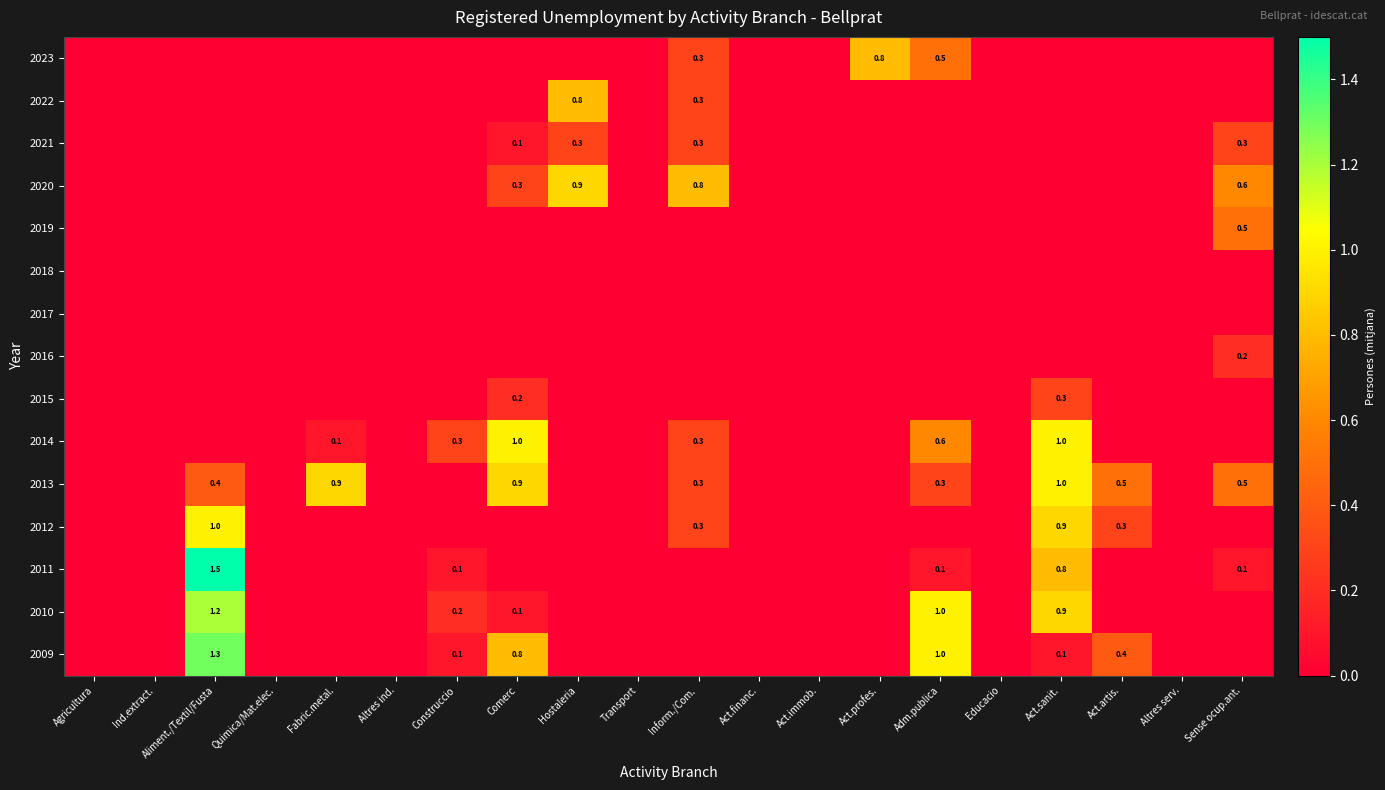

The 2014 series shows 1.0 at Comerc. True or false?

True